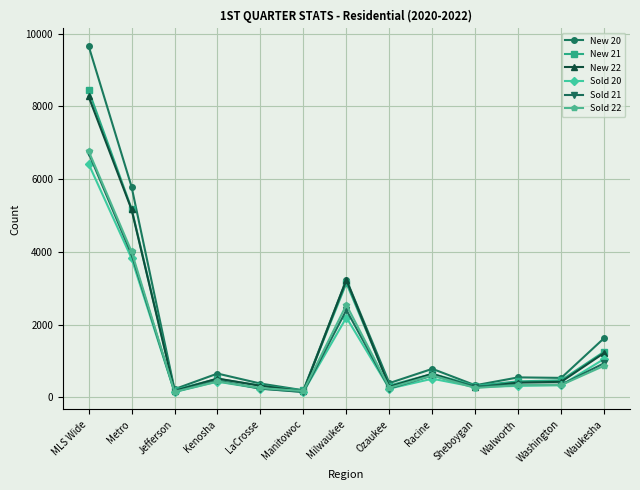

Which series has the widest spread of values?

New 20